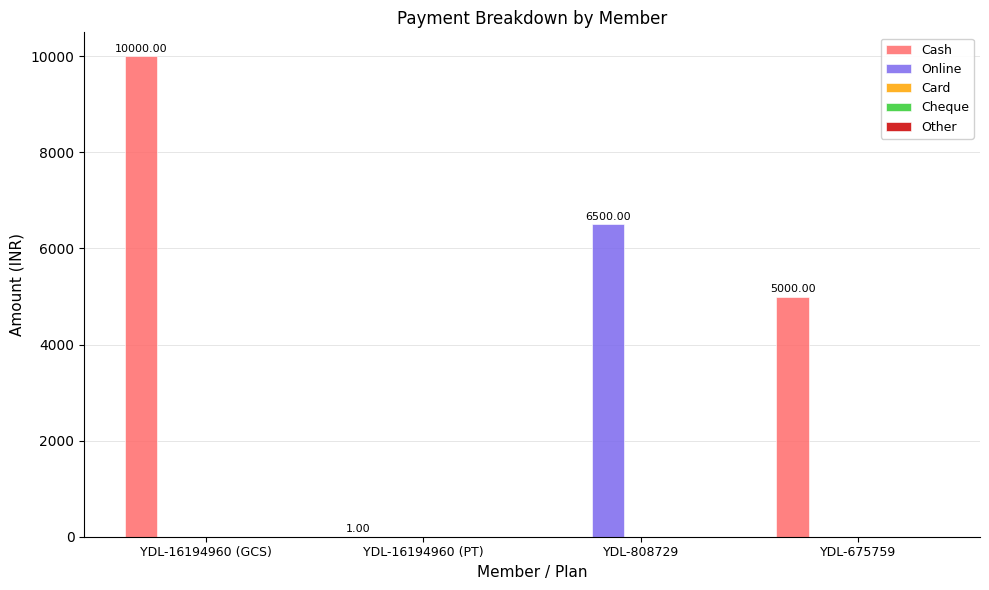

Which series has the largest total across all categories?

Cash